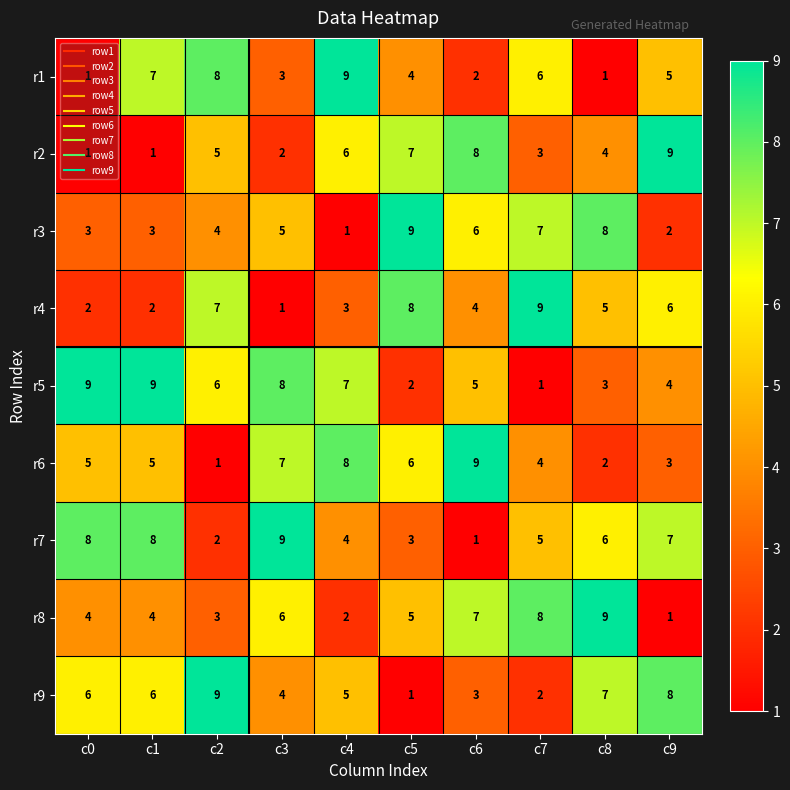

Is it true that r9 equals 11 at c1?

False